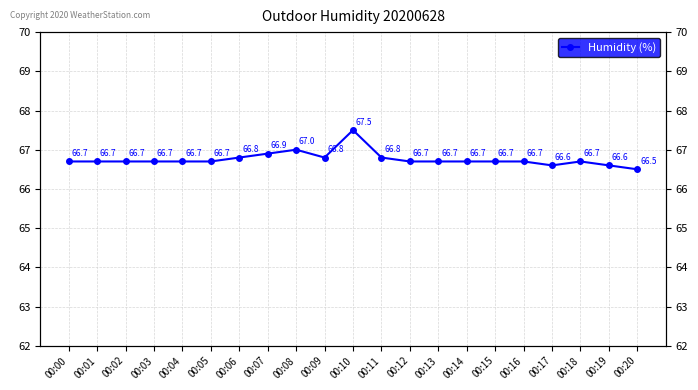

What is the average value?

66.8